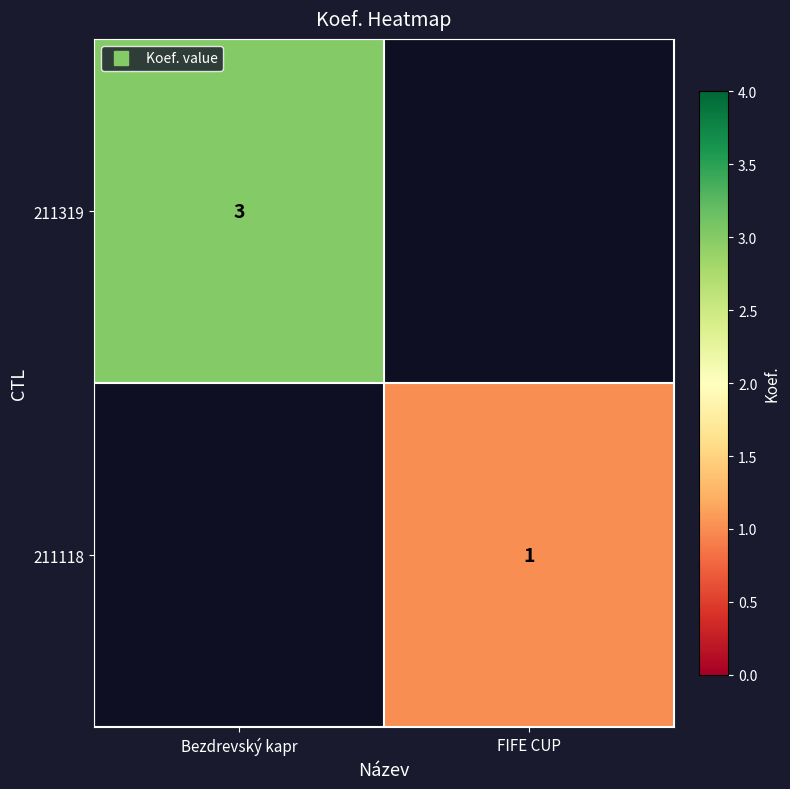

List the labels in order of 211319 value, largest first.

Bezdrevský kapr, FIFE CUP